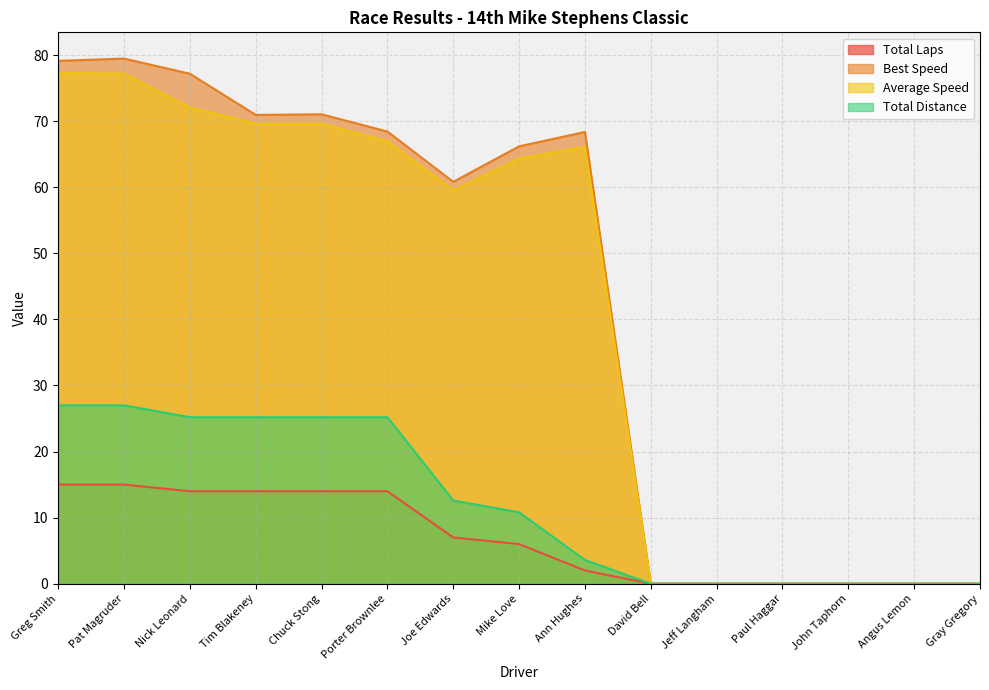

Where is Total Time nearest to the value 13?

Joe Edwards